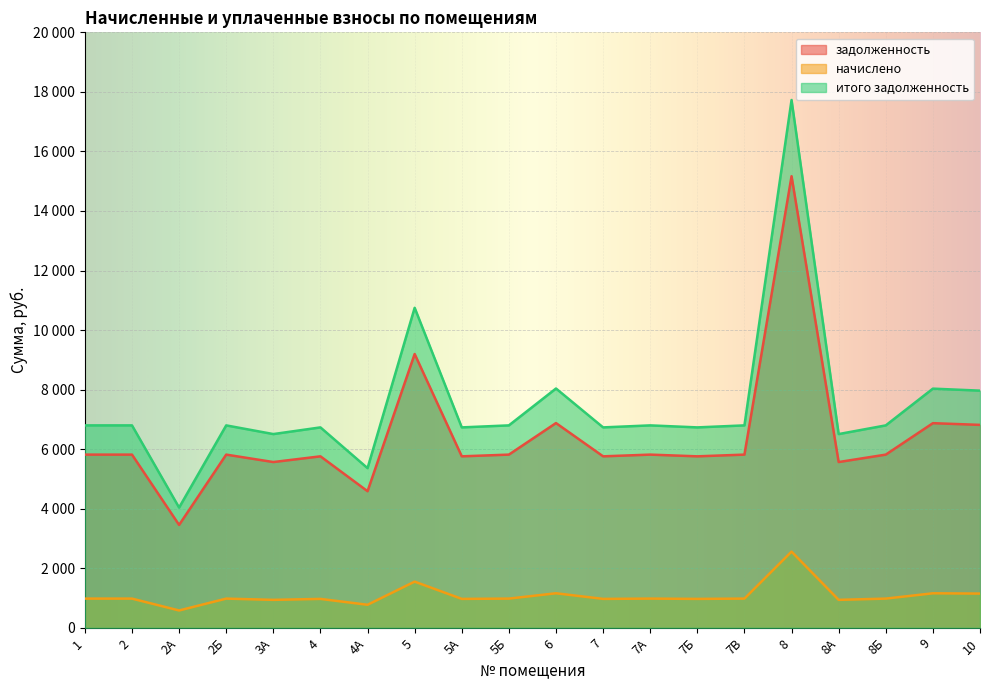

How many series are shown in this chart?

3